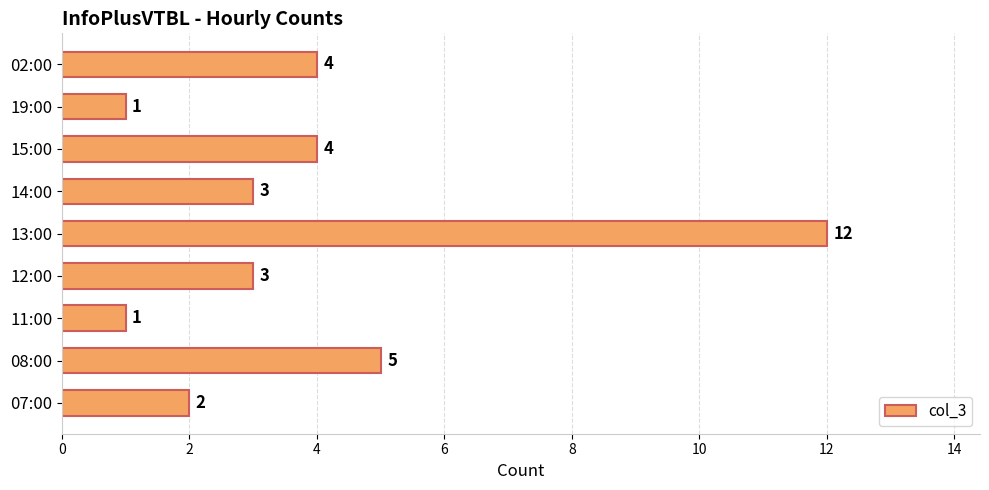

What is the difference between the maximum and second lowest values?

11